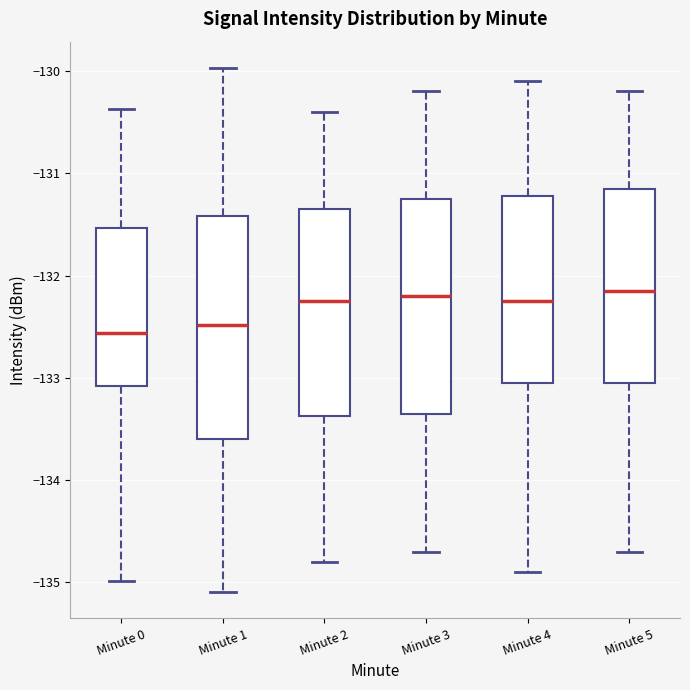

Reading left to right, transcribe this box plot: for each box, give where its median line is, the range the box spans, and where its two whiskers end, as read against the y-axis. The values are not printed on the chart, so give them approximately, as read against the axis.

Minute 0: median -132.6, box -133.1 to -131.5, whiskers -135.0 to -130.4
Minute 1: median -132.5, box -133.6 to -131.4, whiskers -135.1 to -130.0
Minute 2: median -132.2, box -133.4 to -131.3, whiskers -134.8 to -130.4
Minute 3: median -132.2, box -133.3 to -131.2, whiskers -134.7 to -130.2
Minute 4: median -132.2, box -133.0 to -131.2, whiskers -134.9 to -130.1
Minute 5: median -132.1, box -133.0 to -131.1, whiskers -134.7 to -130.2